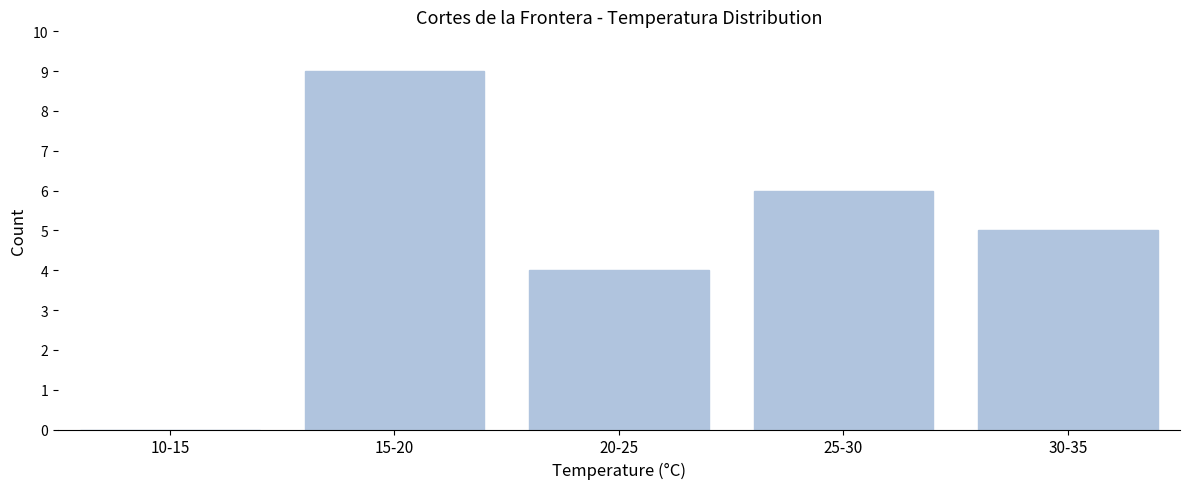

Reading left to right, transcribe all the data shown in this chart.

10-15=0	15-20=9	20-25=4	25-30=6	30-35=5